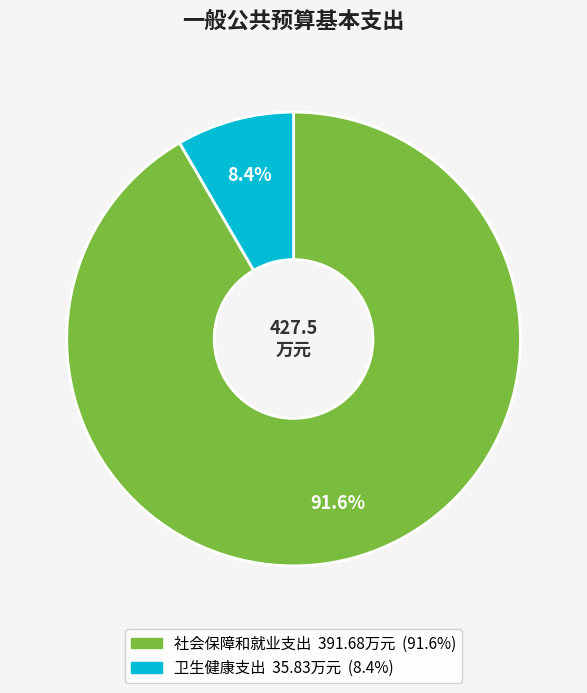

How many segments does this pie chart have?

2